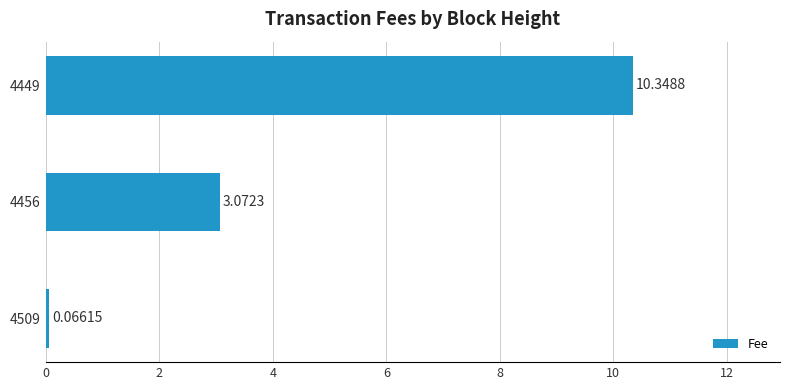

How many bars are there in total?

3